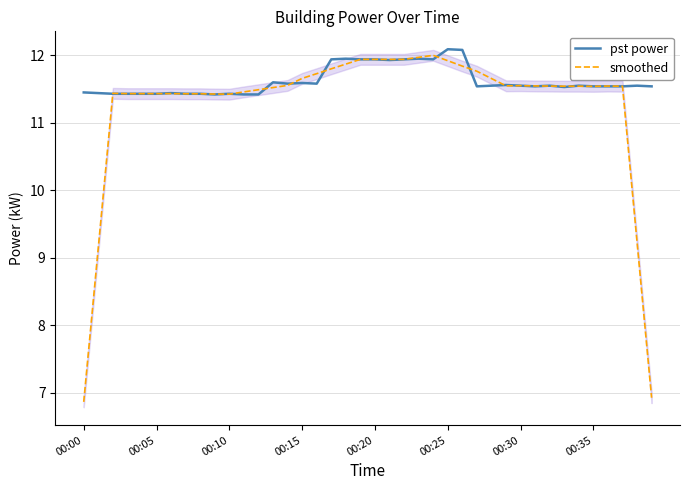

Rank the series by their average value, from highest to lowest.

pst power, smoothed